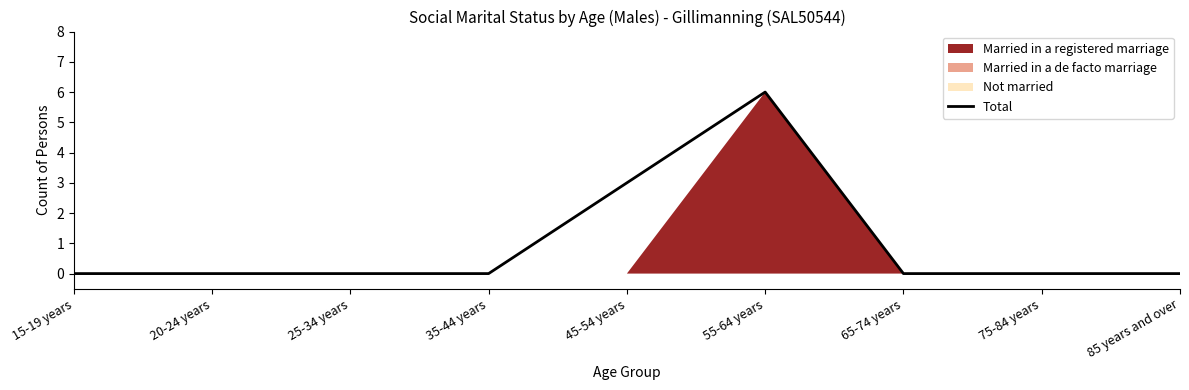

Reading left to right, list all the values displayed in this chart.

0	0	0	0	3	6	0	0	0